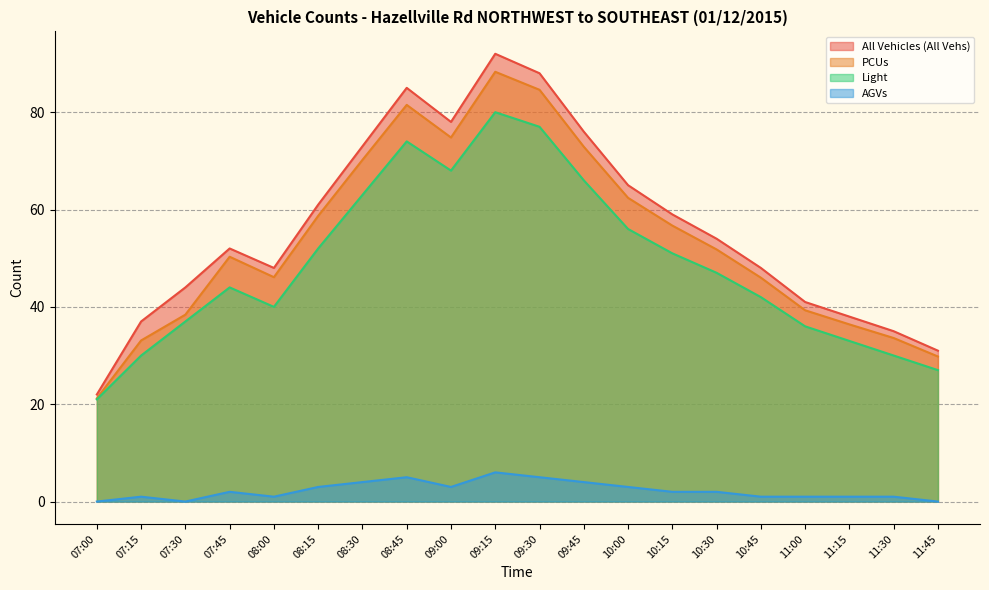

True or false: PCUs has more than 2 interior local peaks.

True